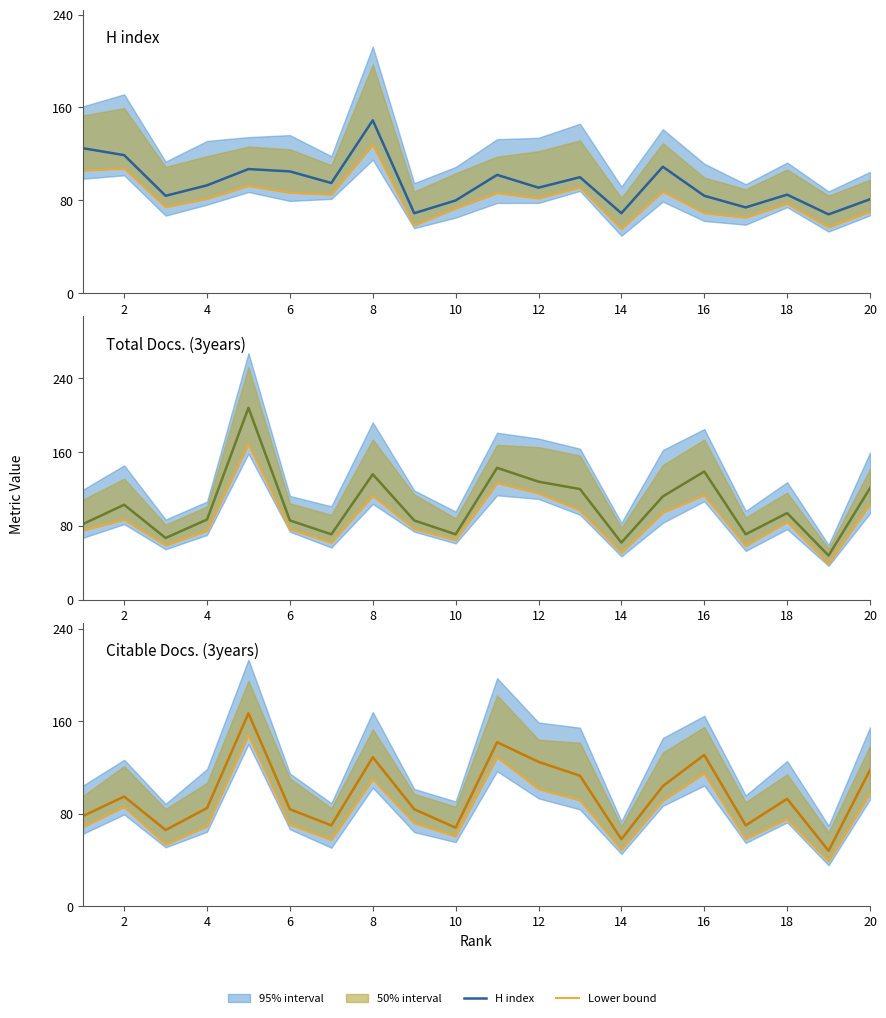

What is the total value across all series at 14?

524.1